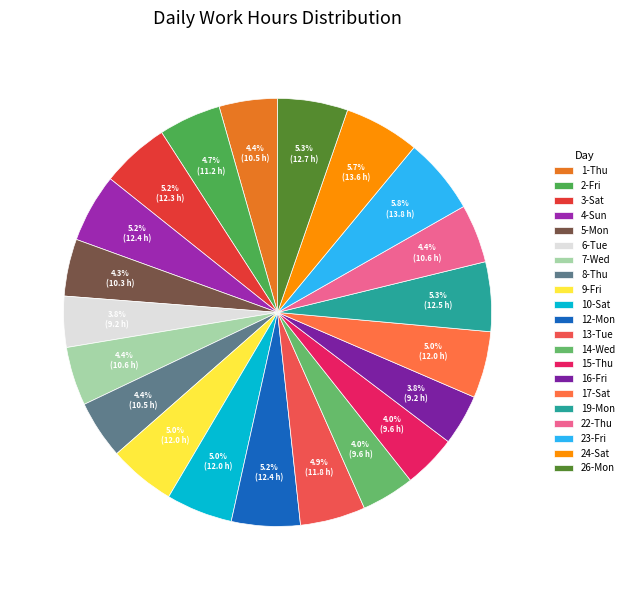

To the nearest percent, what is the difference between the 14-Wed and 26-Mon slice percentages?

1%